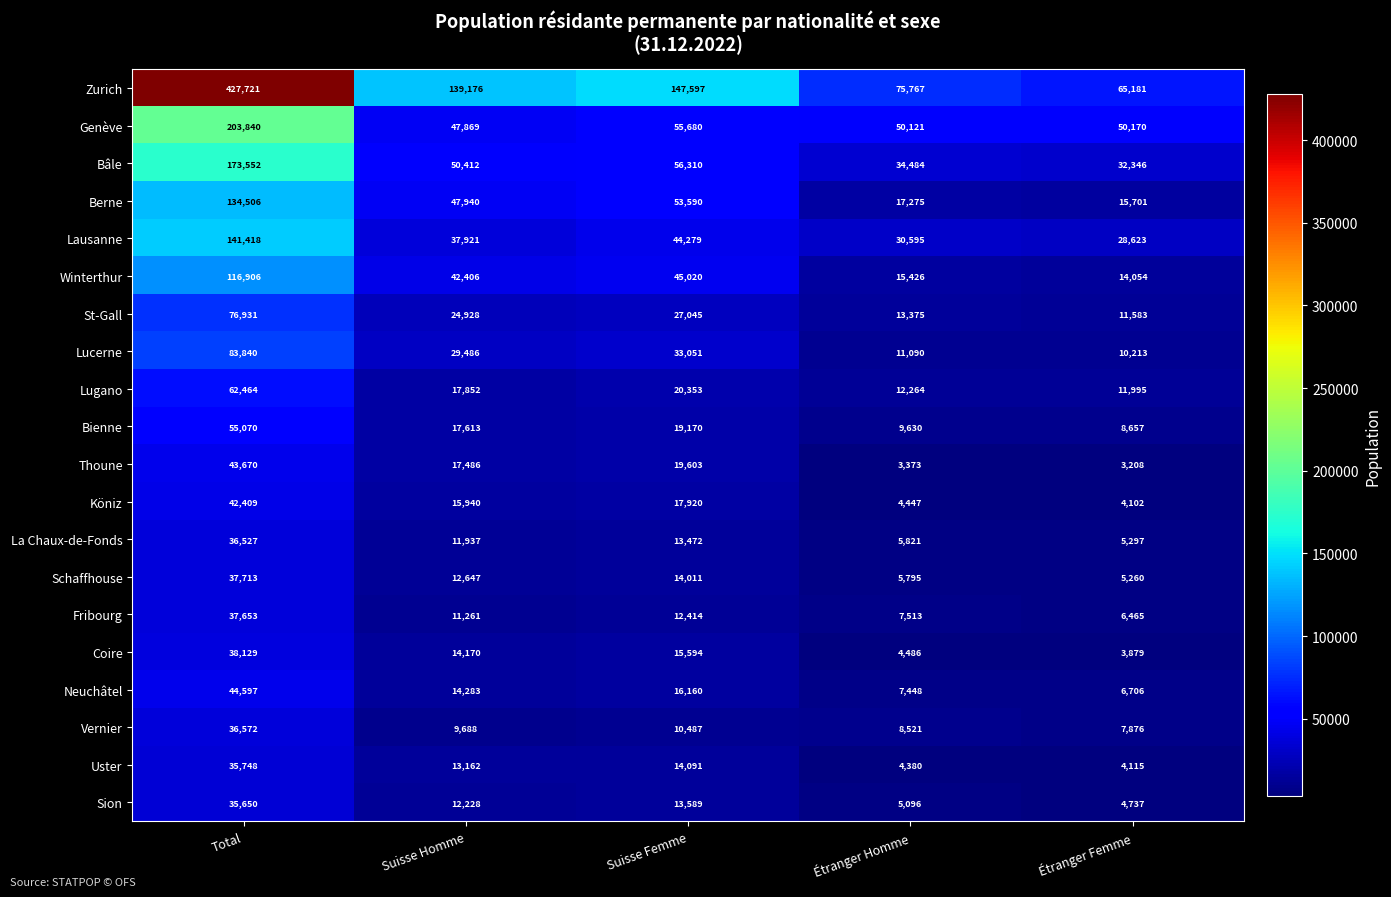

What is the total value across all series at Étranger Homme?

326907